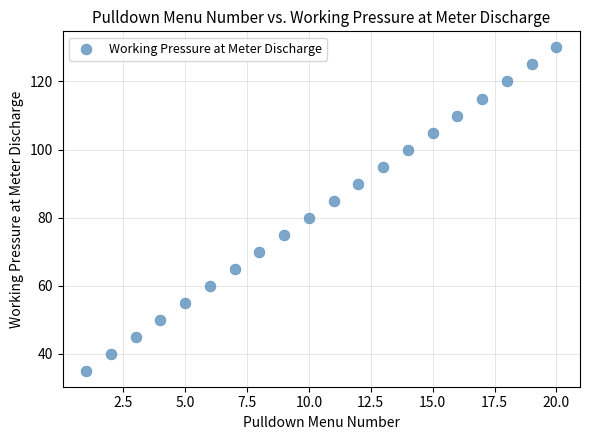

What is the range of Y values (max minus min)?

95